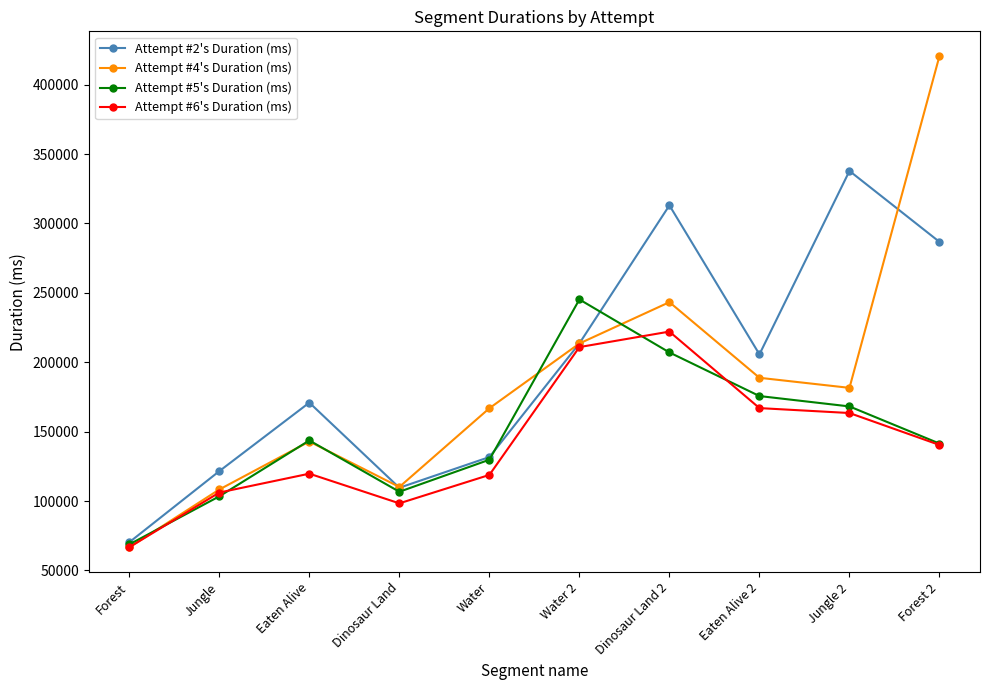

How many data points in Attempt #2's Duration (ms) are less than 205689?

5